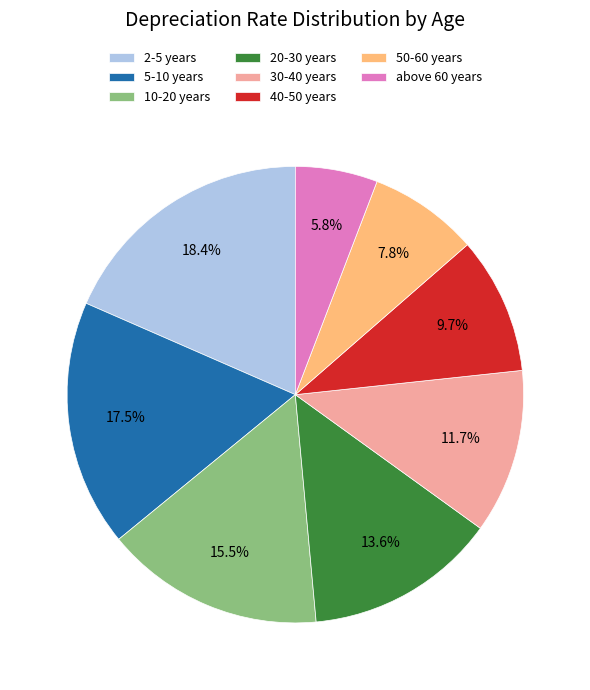

Between 20-30 years and 50-60 years, which is larger?

20-30 years